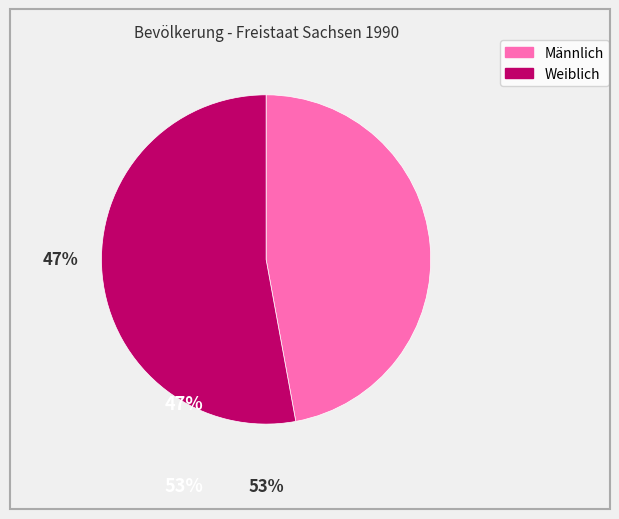

True or false: Weiblich accounts for 53% of the total.

True